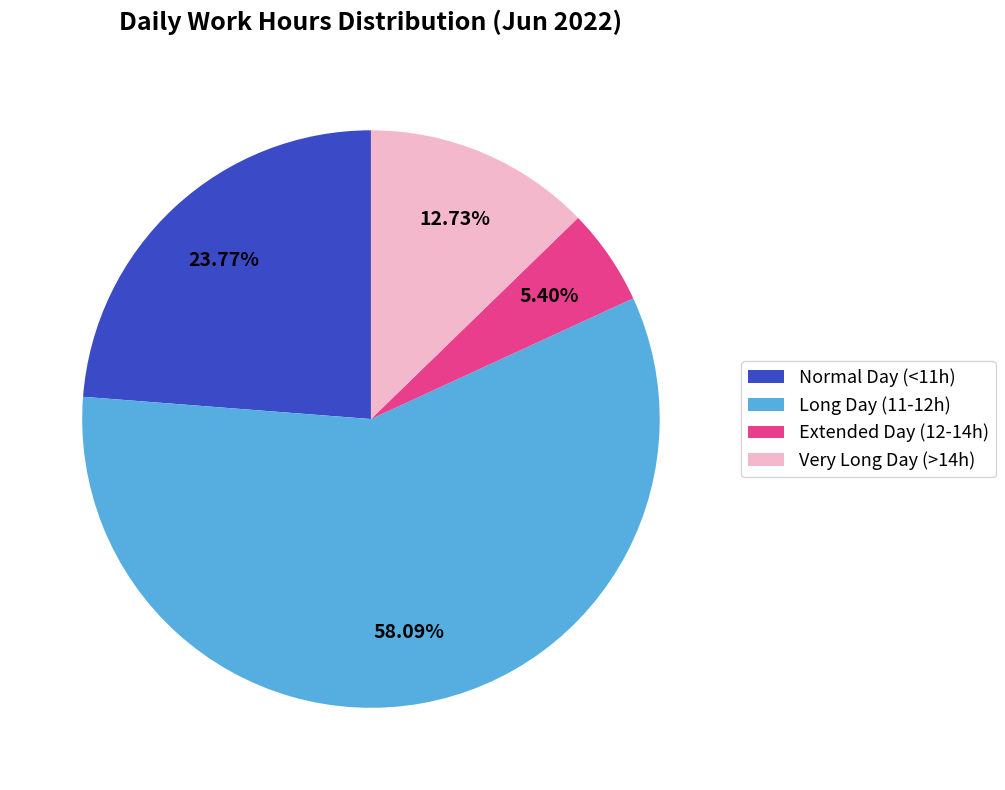

What is the largest slice in the pie chart?

Long Day (11-12h)